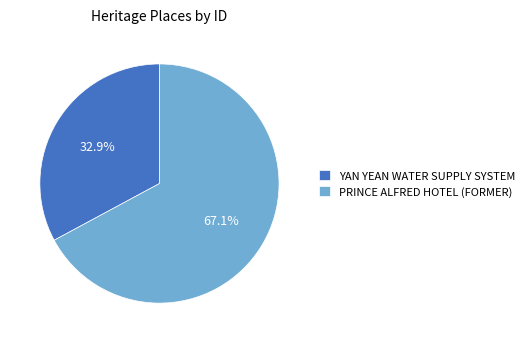

Which slice is the smallest?

YAN YEAN WATER SUPPLY SYSTEM